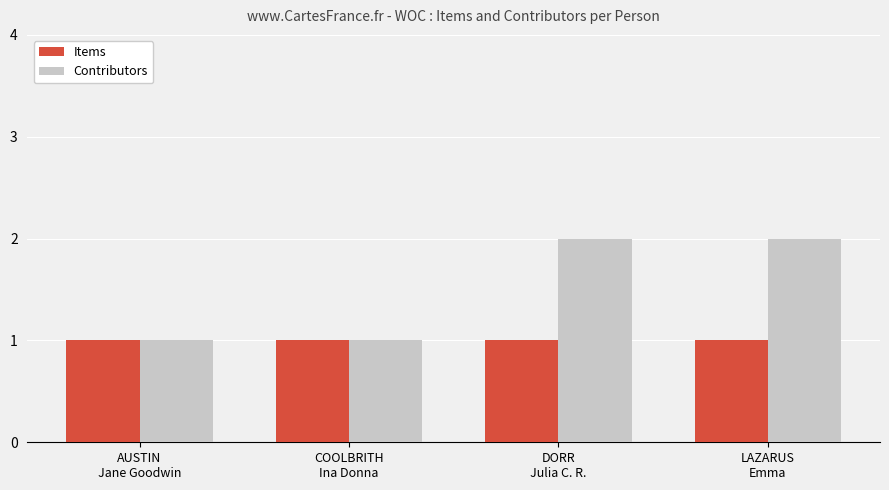

What is the average value of the Contributors series?

2